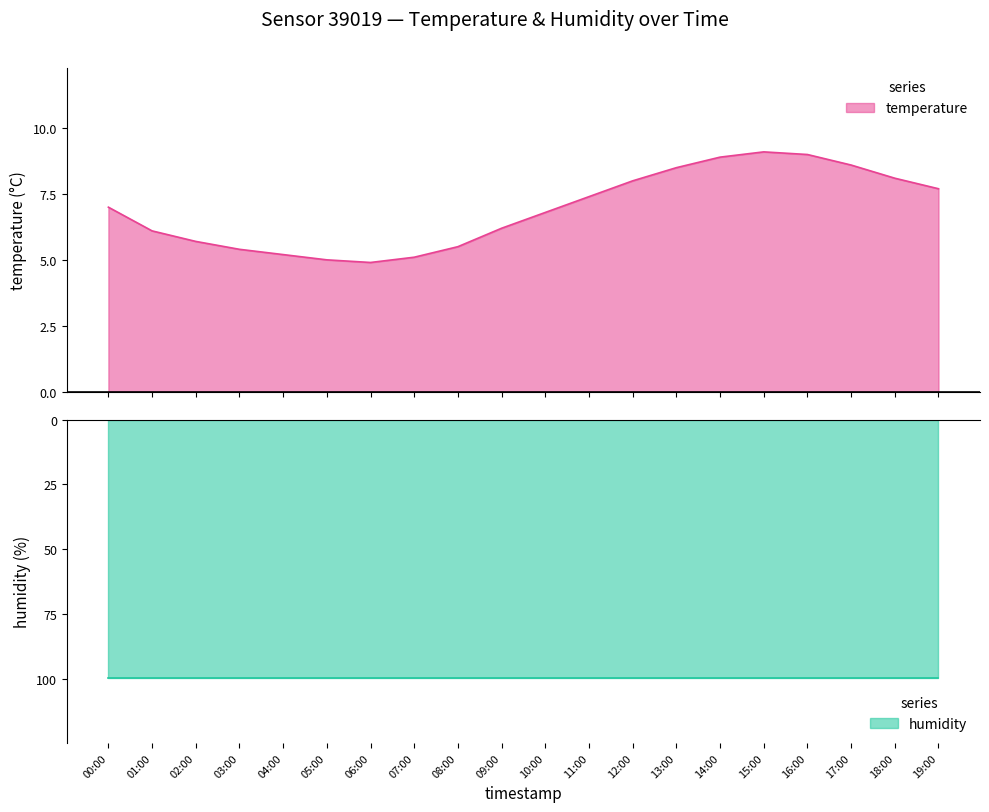

What is the value of the 10th point from the left?

6.2